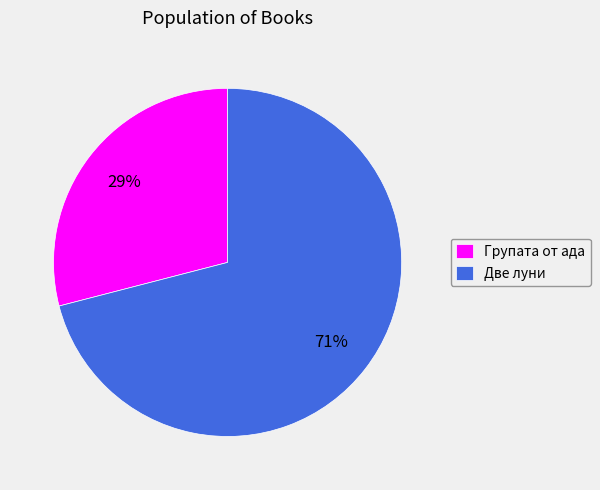

How many segments does this pie chart have?

2